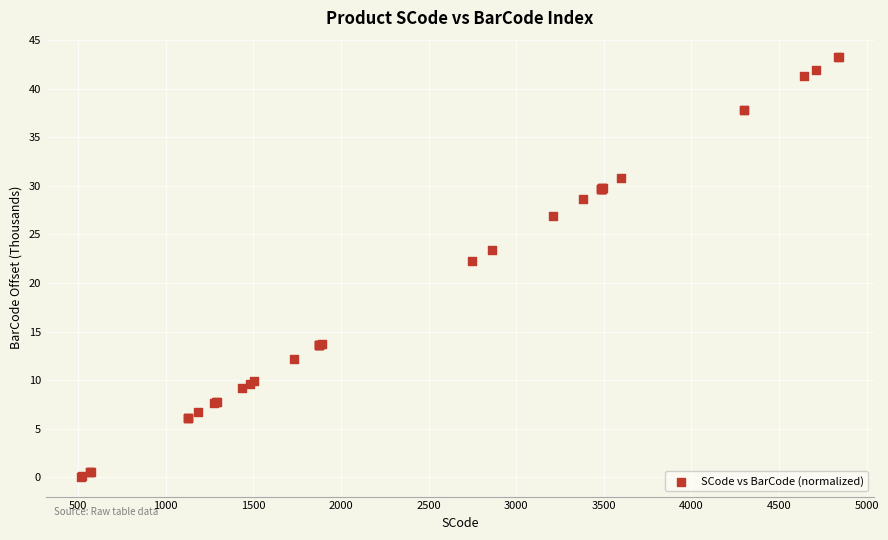

What Y value in the scatter plot is closest to 21?

22.3